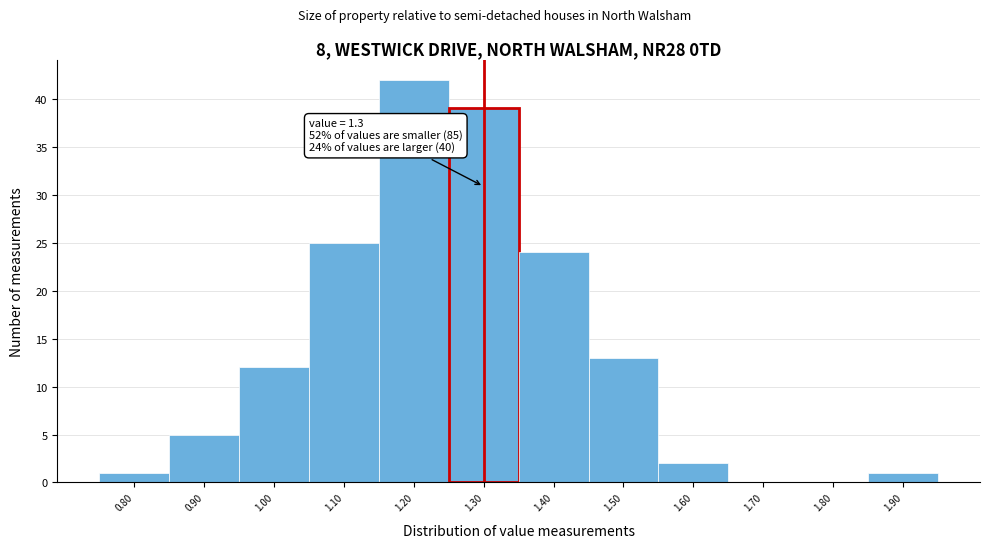

Which range on the x-axis has the tallest bar?

1.15 to 1.25